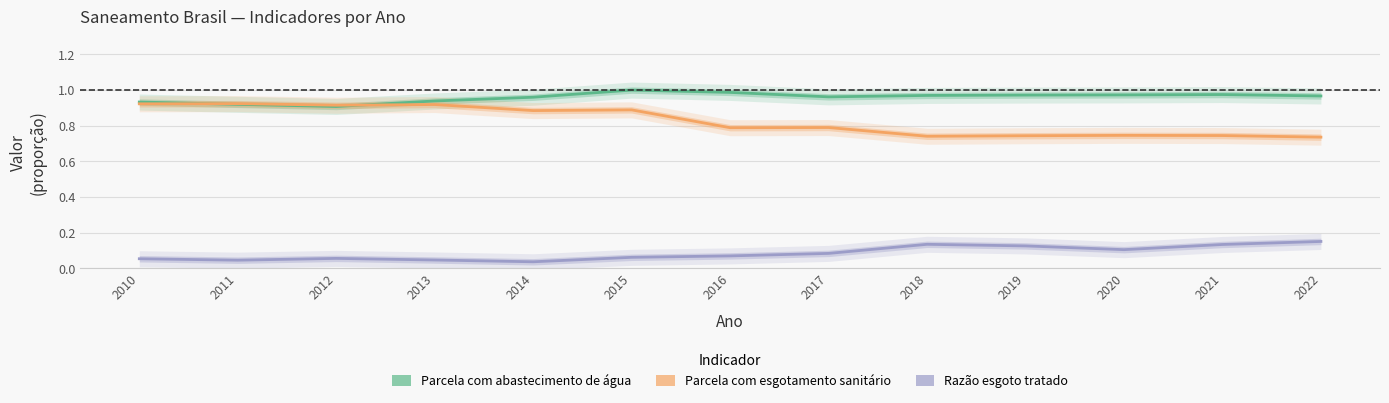

How many intersections are there between Parcela com abastecimento de água and Parcela com esgotamento sanitário?

2